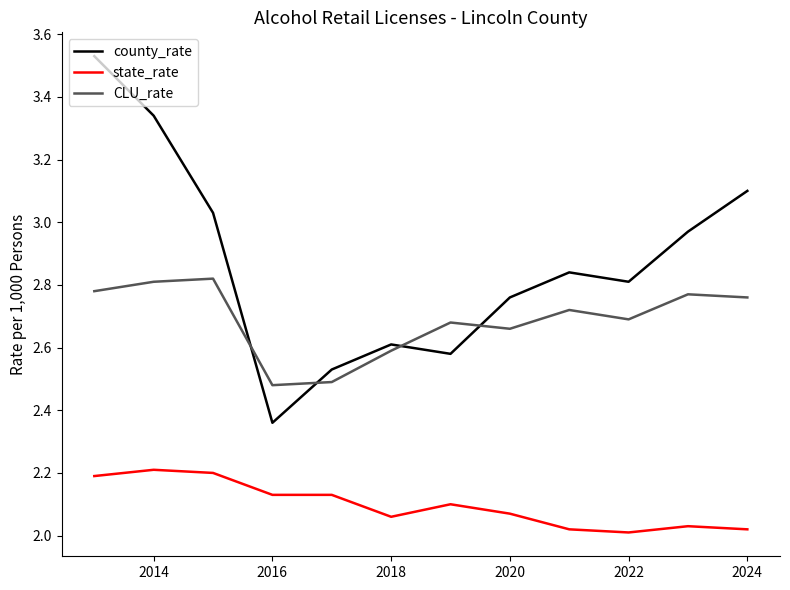

Which series has the largest range (max minus min)?

county_rate